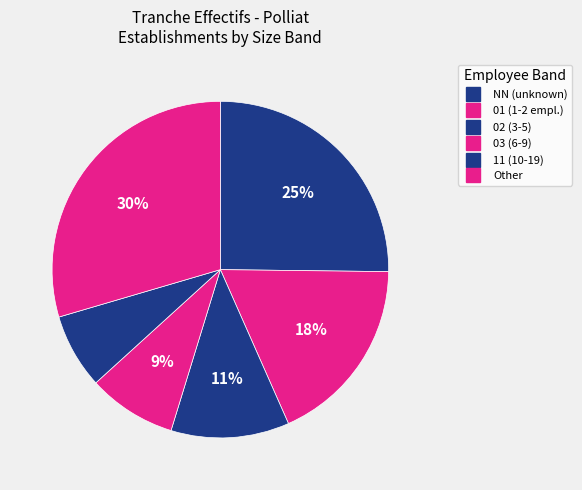

To the nearest percent, what is the difference between the largest and smallest slice percentages?

24%